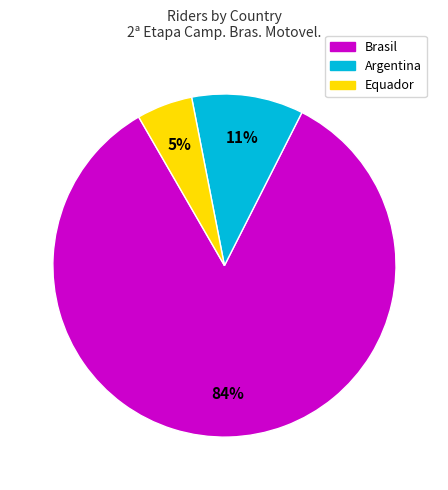

Rank the categories by value from lowest to highest.

Equador, Argentina, Brasil